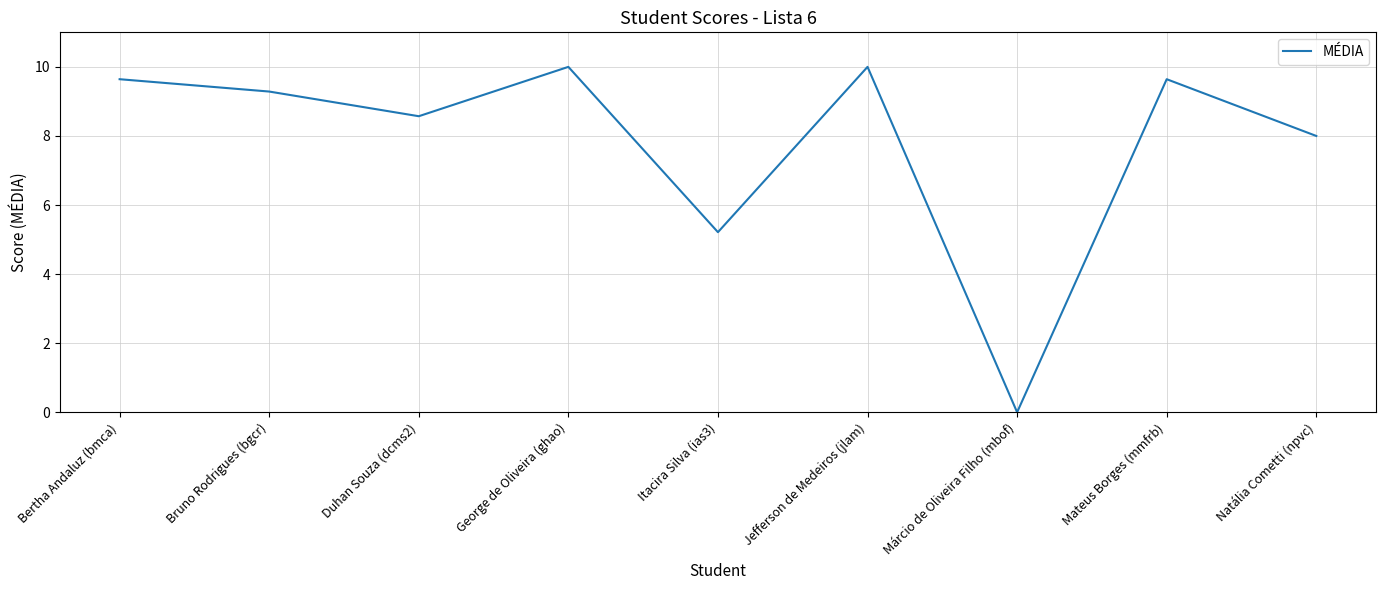

Is this an area chart (filled region under the line)?

No